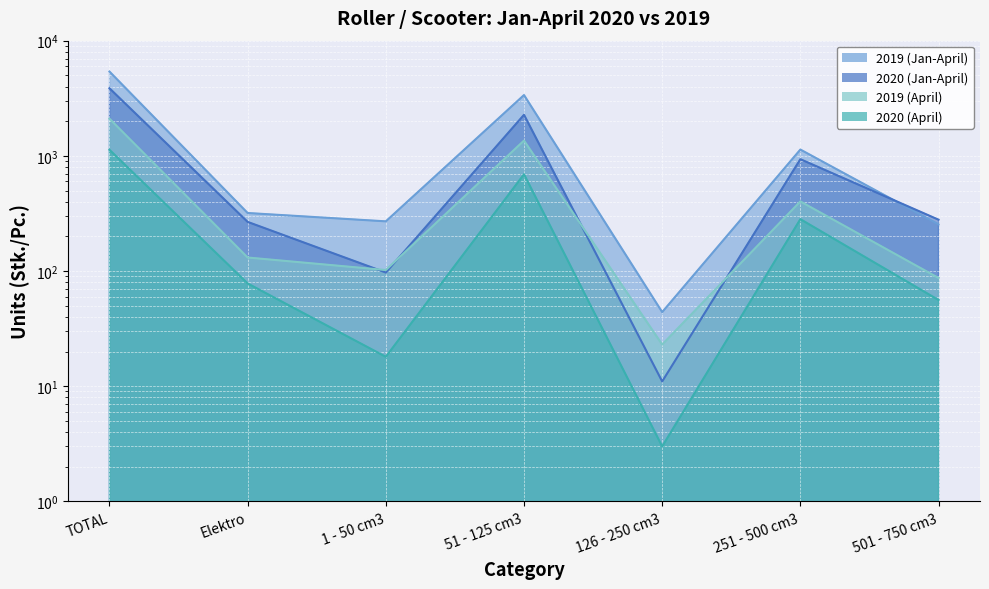

How many interior local valleys does the 2020 (April) series have?

2